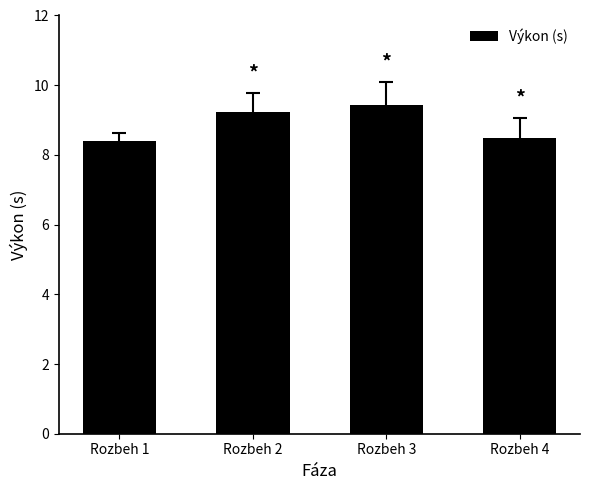

What is the smallest value displayed?

8.4